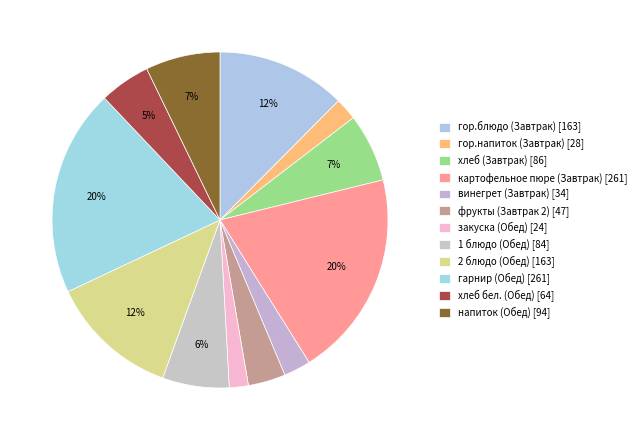

What is the largest slice in the pie chart?

картофельное пюре (Завтрак)